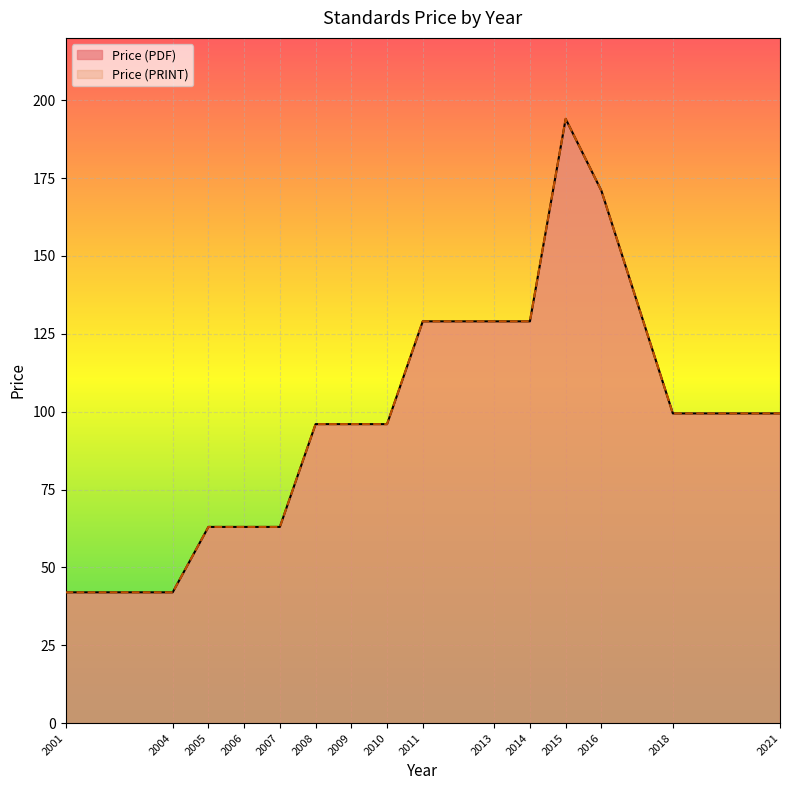

Read the Price (PDF) value at 2021.

99.4